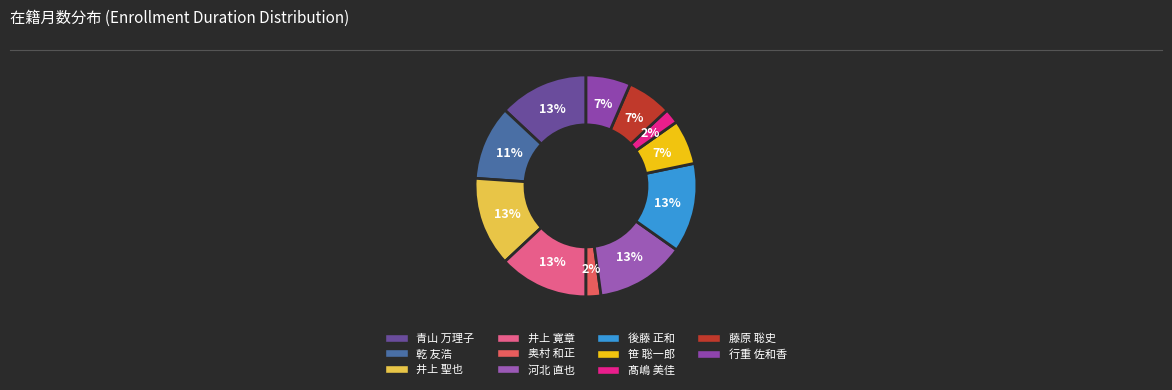

Between 河北 直也 and 藤原 聡史, which is larger?

河北 直也